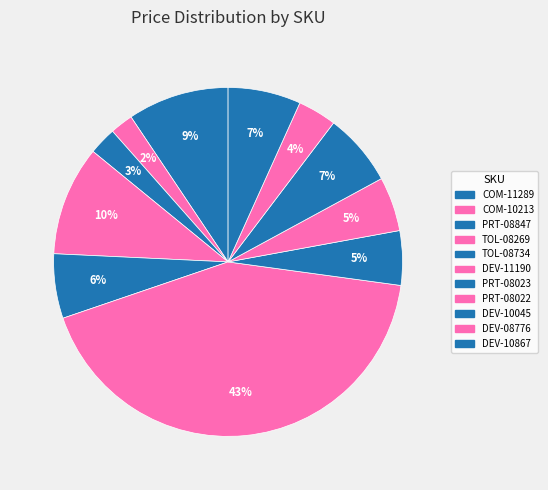

Does COM-10213 account for over 50% of the chart?

No